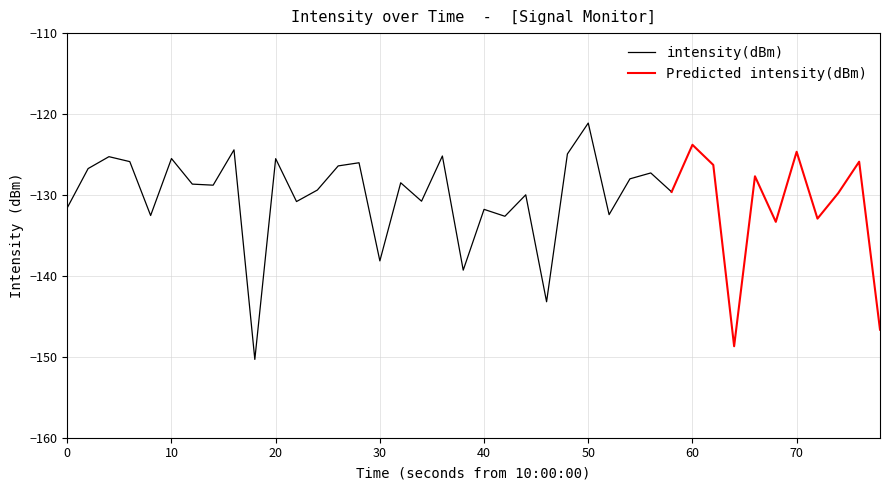

What is the maximum value for intensity(dBm)?

-121.1